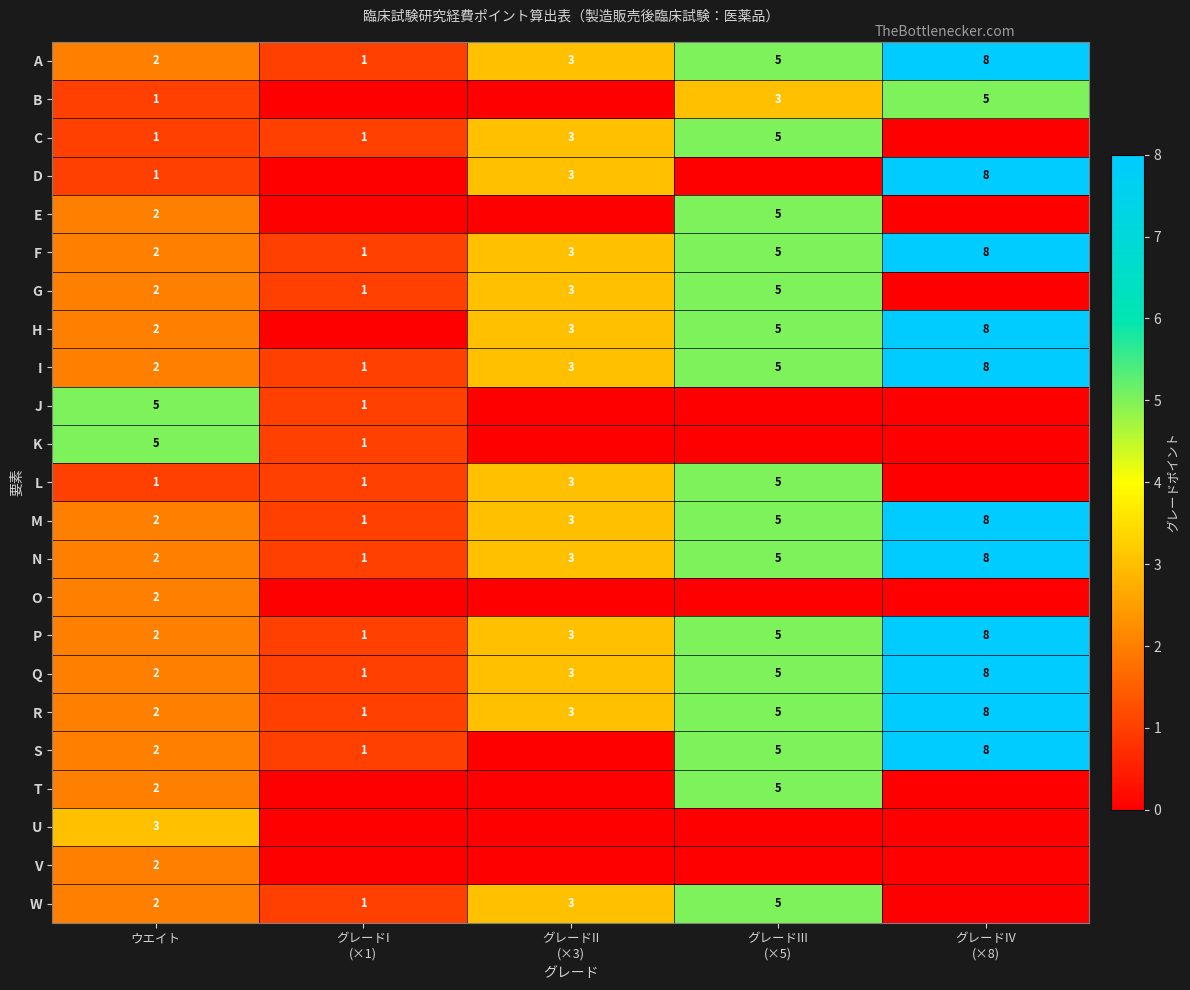

The M series shows 2 at ウエイト. True or false?

True